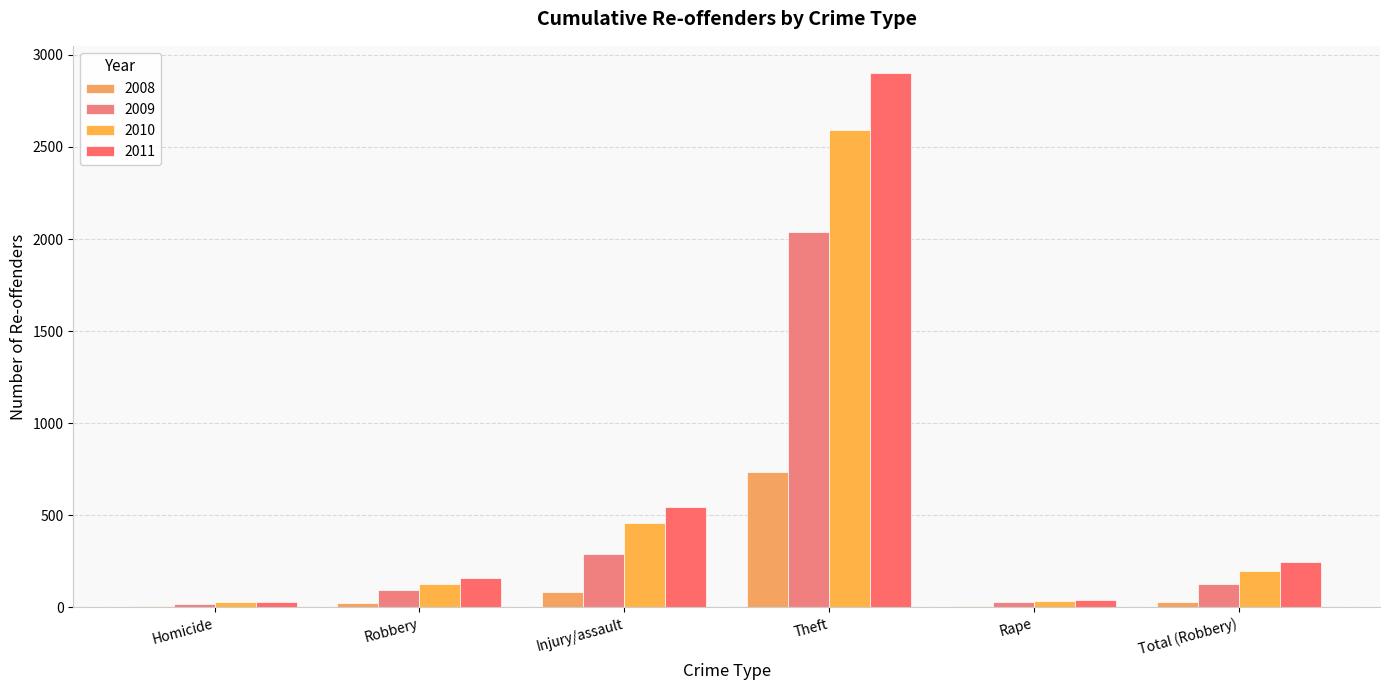

Reading left to right, extract all data points from this chart.

2008: Homicide=5	Robbery=26	Injury/assault=84	Theft=733	Rape=5	Total (Robbery)=30
2009: Homicide=20	Robbery=94	Injury/assault=291	Theft=2036	Rape=27	Total (Robbery)=124
2010: Homicide=27	Robbery=126	Injury/assault=457	Theft=2594	Rape=33	Total (Robbery)=195
2011: Homicide=31	Robbery=157	Injury/assault=545	Theft=2904	Rape=39	Total (Robbery)=247